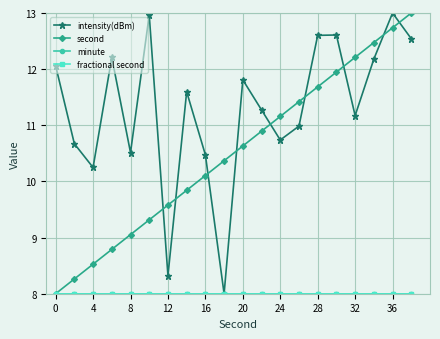

Does the chart have visible grid lines?

Yes